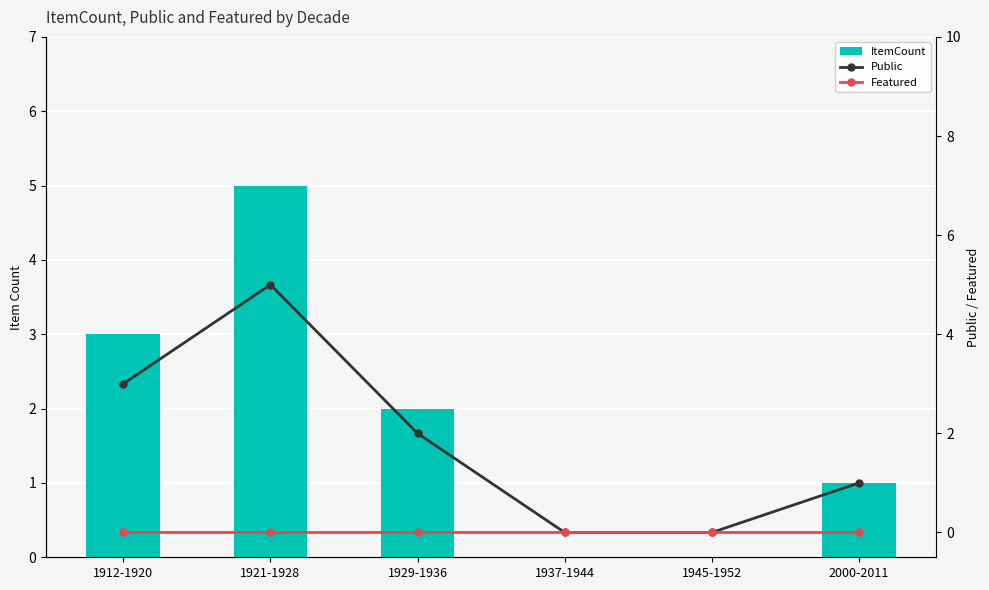

Between 1937-1944 and 1912-1920, which is larger?

1912-1920